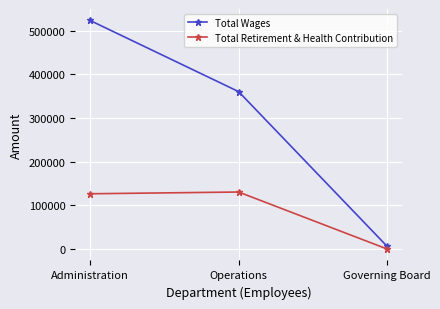

How many Total Wages values are between 6000 and 523347?

3